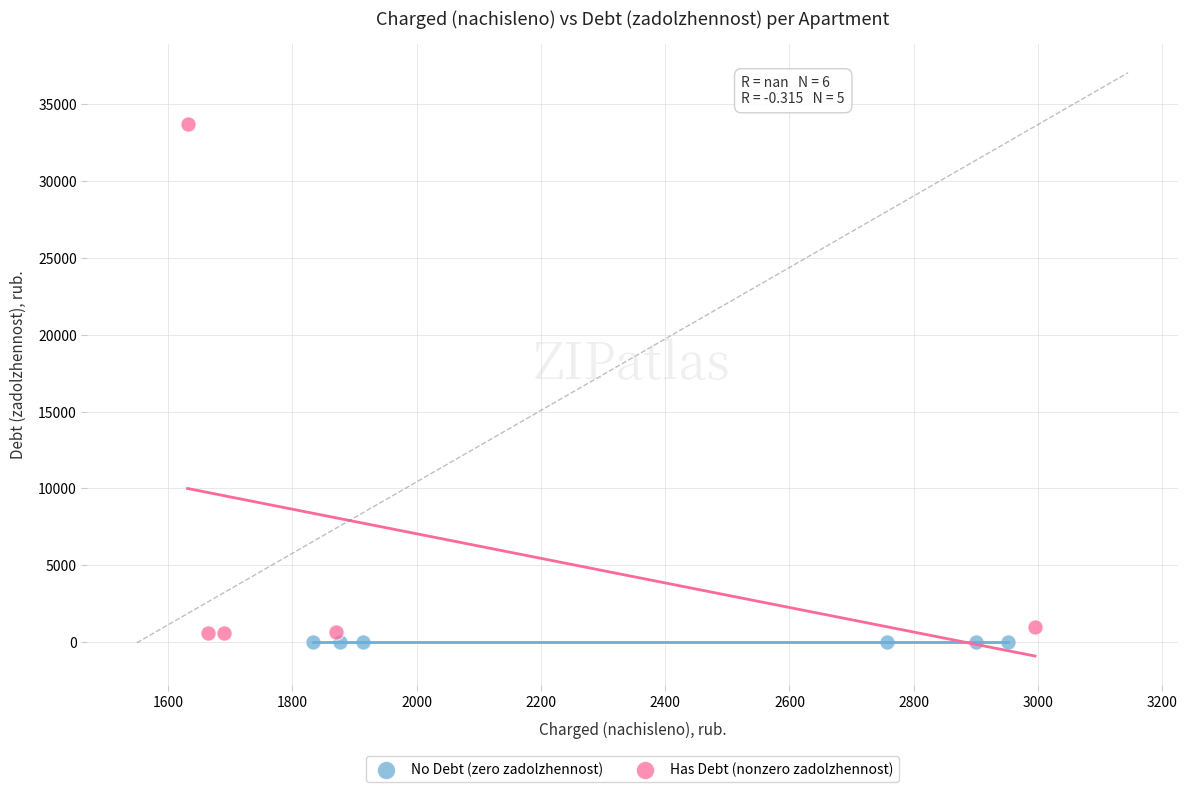

Which series reaches the maximum Y coordinate?

Has Debt (nonzero zadolzhennost)